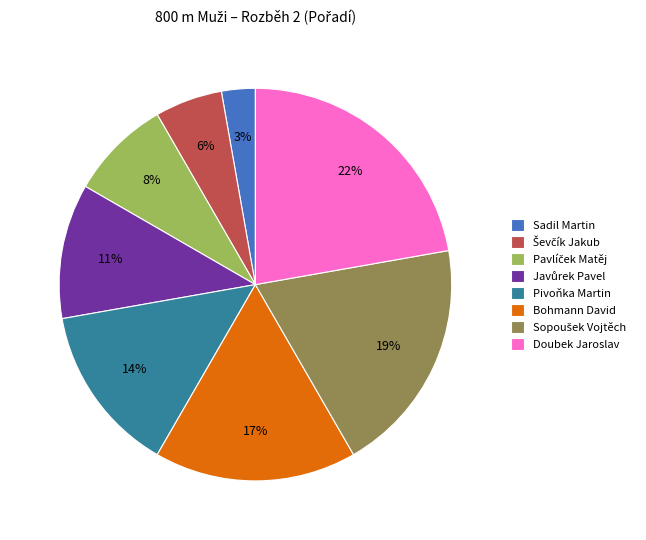

Count the number of slices in the pie.

8